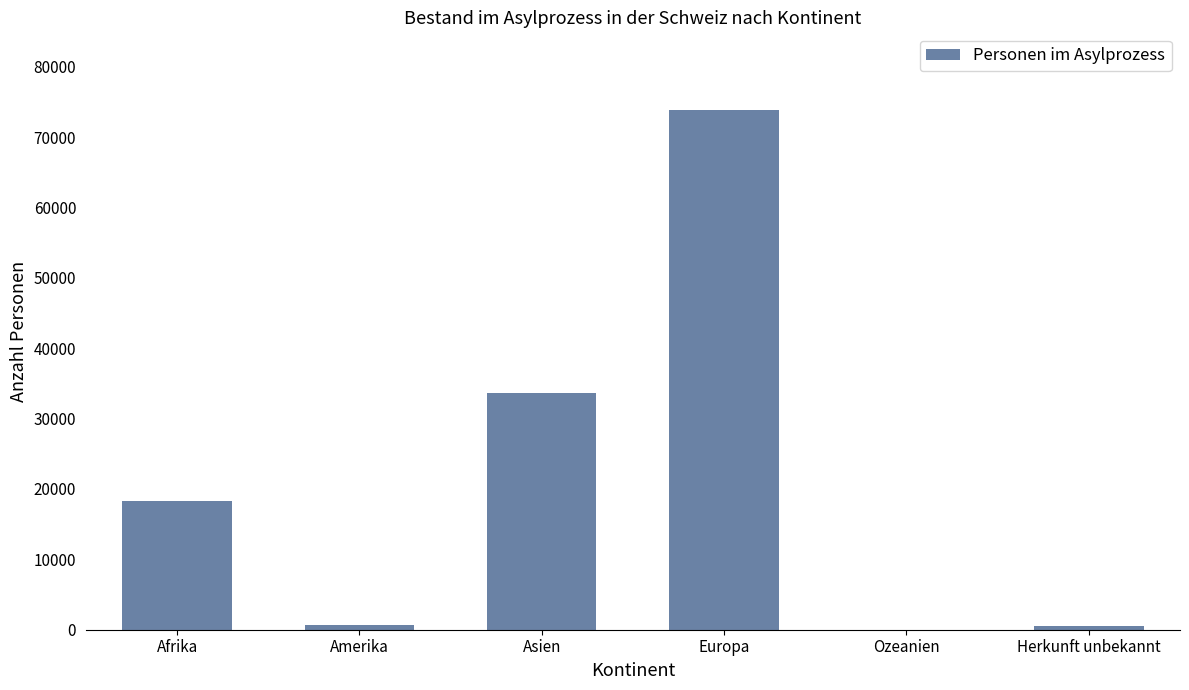

Is it true that the value at Herkunft unbekannt is 589?

True